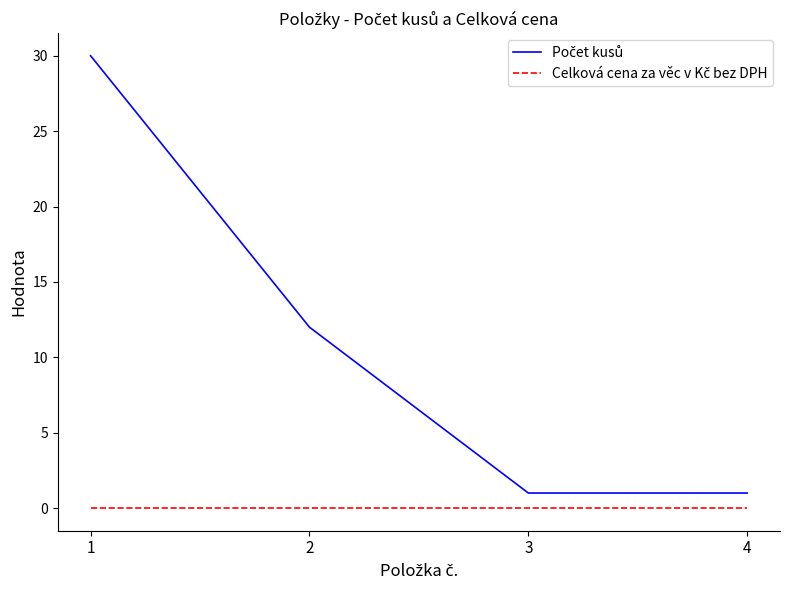

Which series has the widest spread of values?

Počet kusů